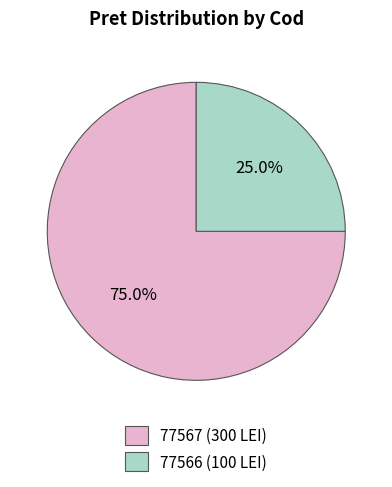

True or false: 77566 accounts for 25% of the total.

True